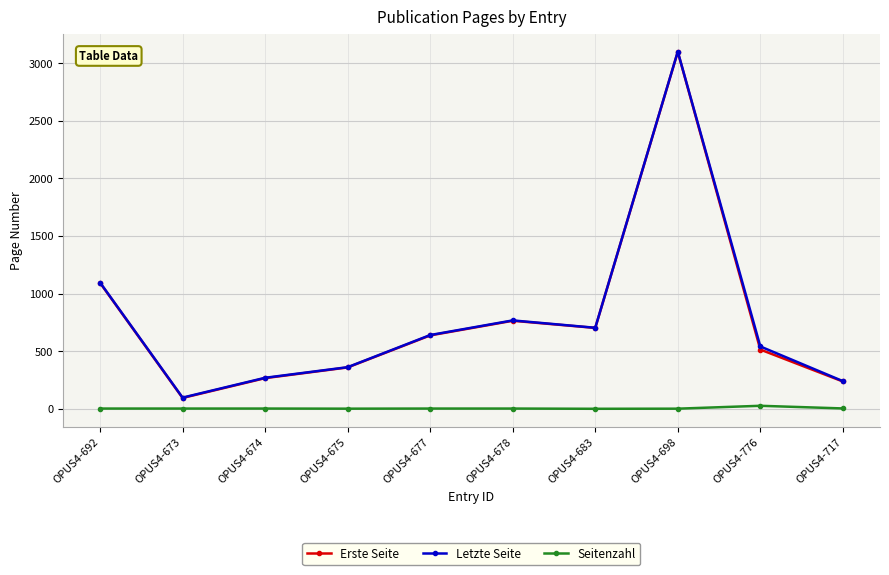

True or false: Letzte Seite and Erste Seite cross at least once.

False